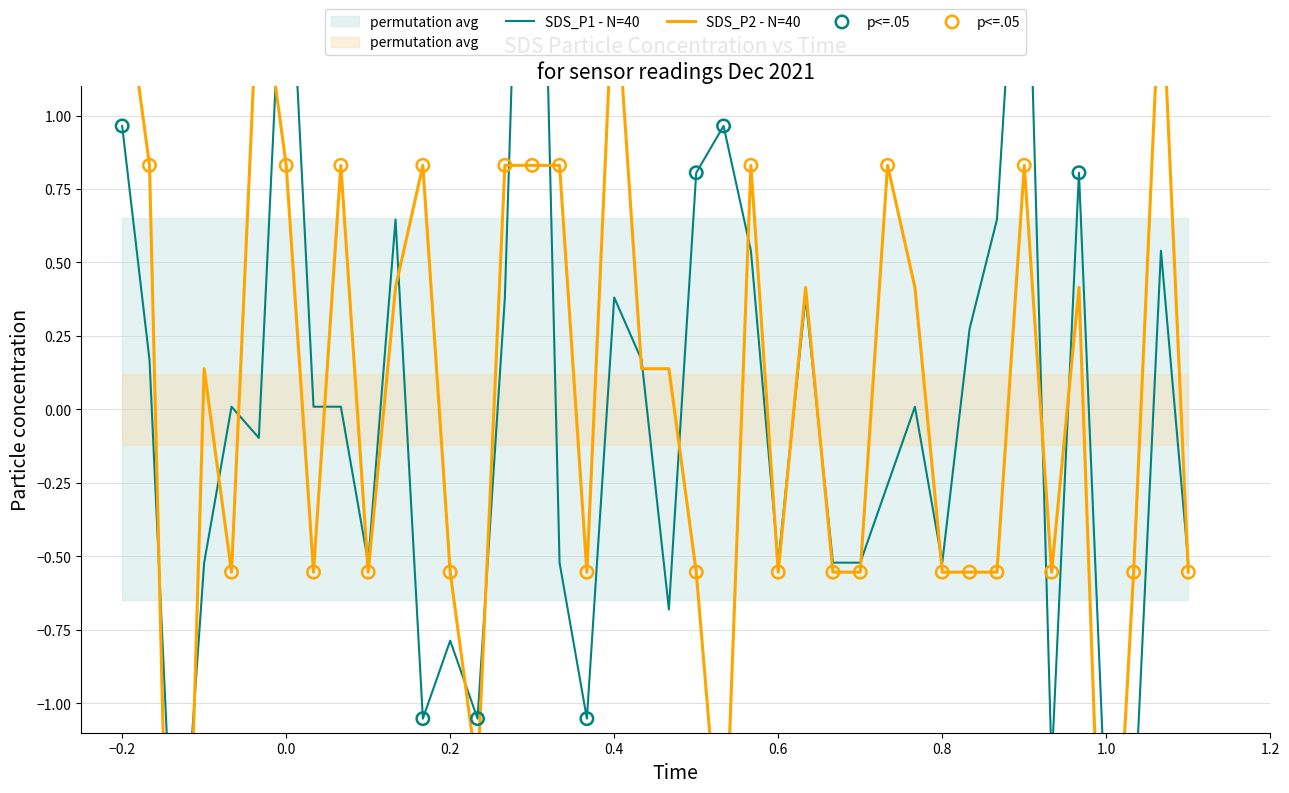

Which series has the largest Y range (max minus min)?

SDS_P1